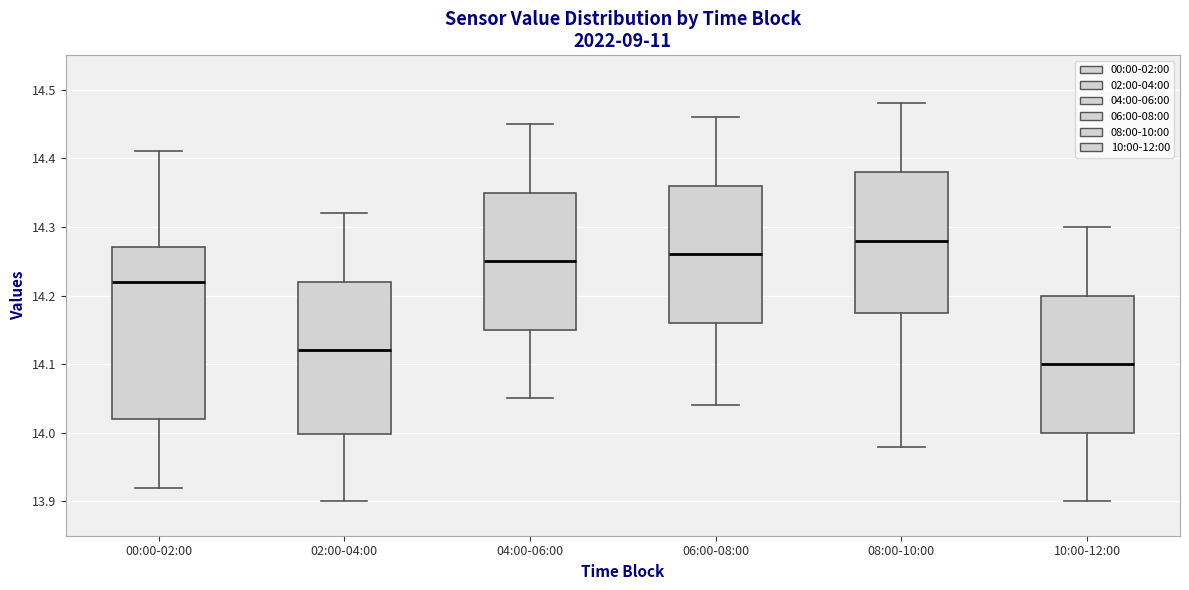

Comparing the boxes themselves (not the whiskers), which one is the tallest?

00:00-02:00